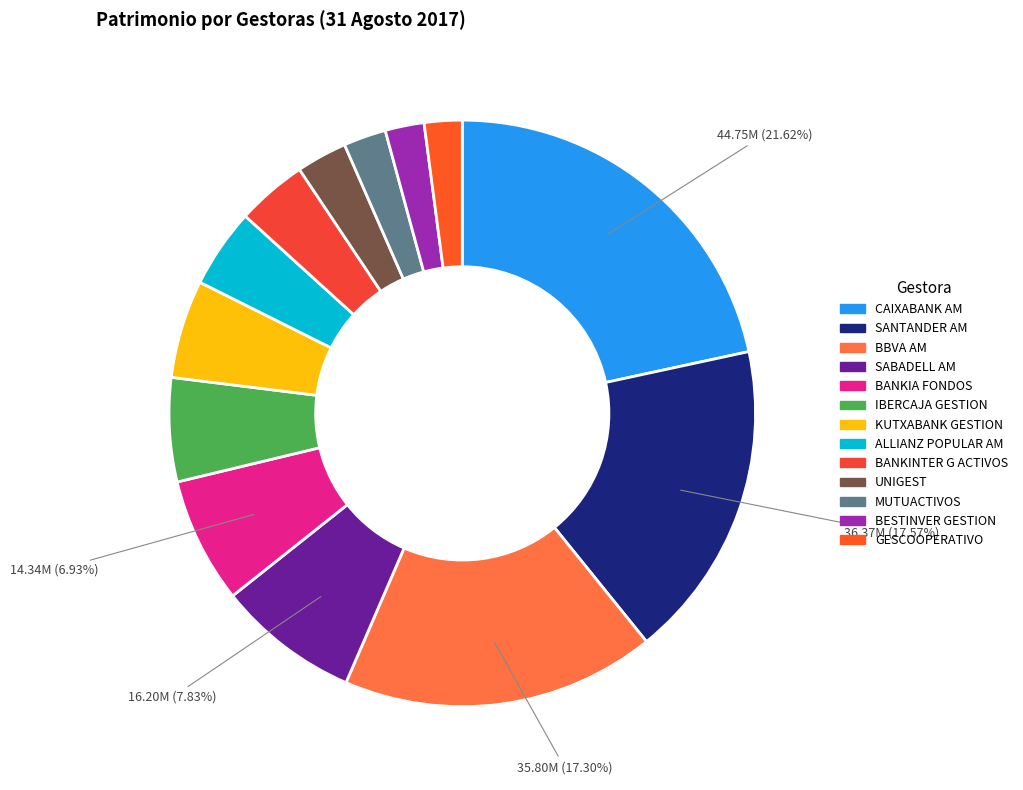

Which category has the smallest portion of the pie?

GESCOOPERATIVO